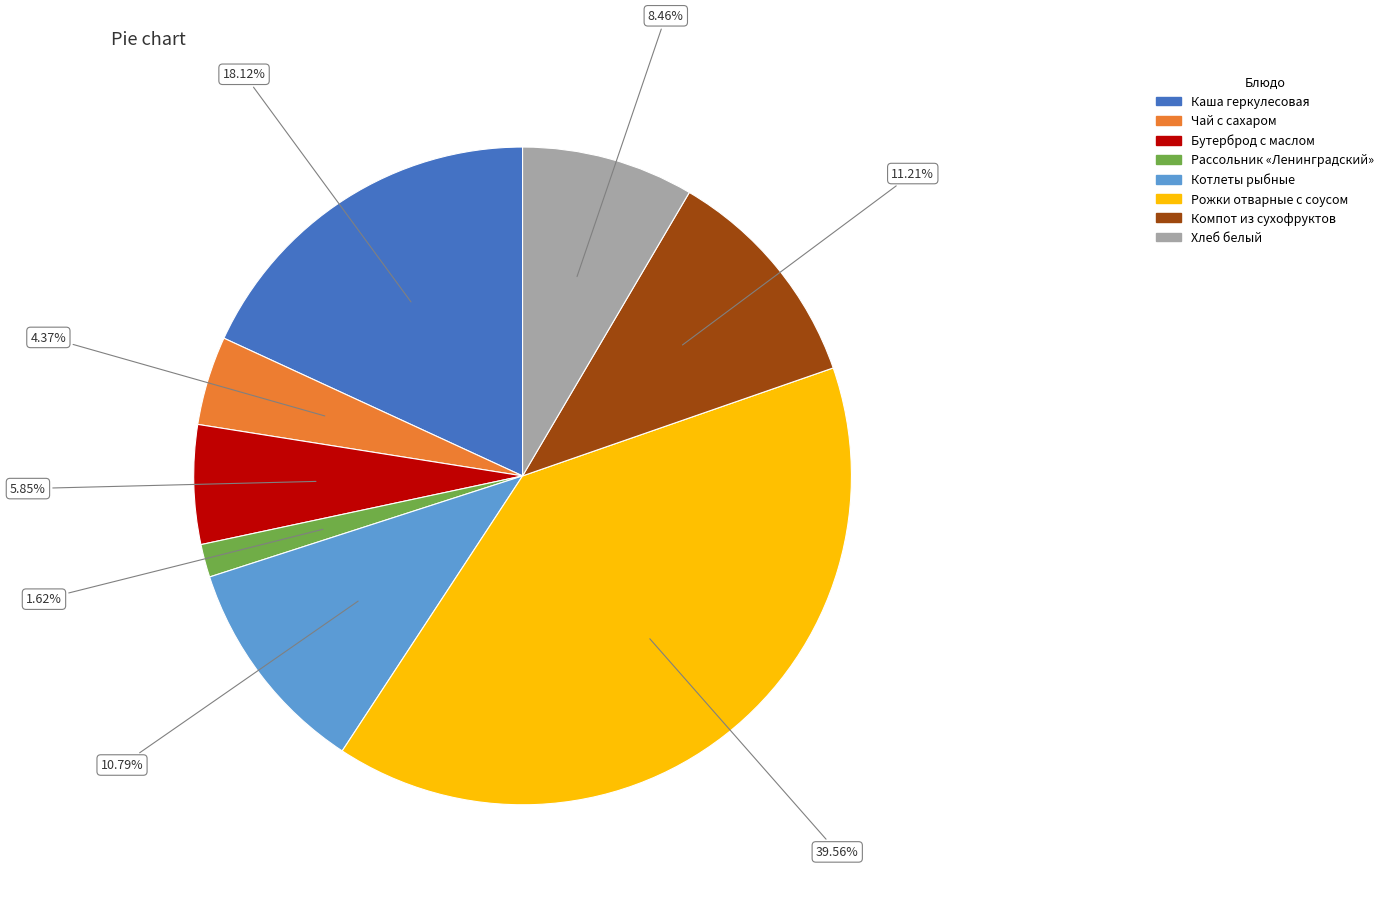

How many segments does this pie chart have?

8